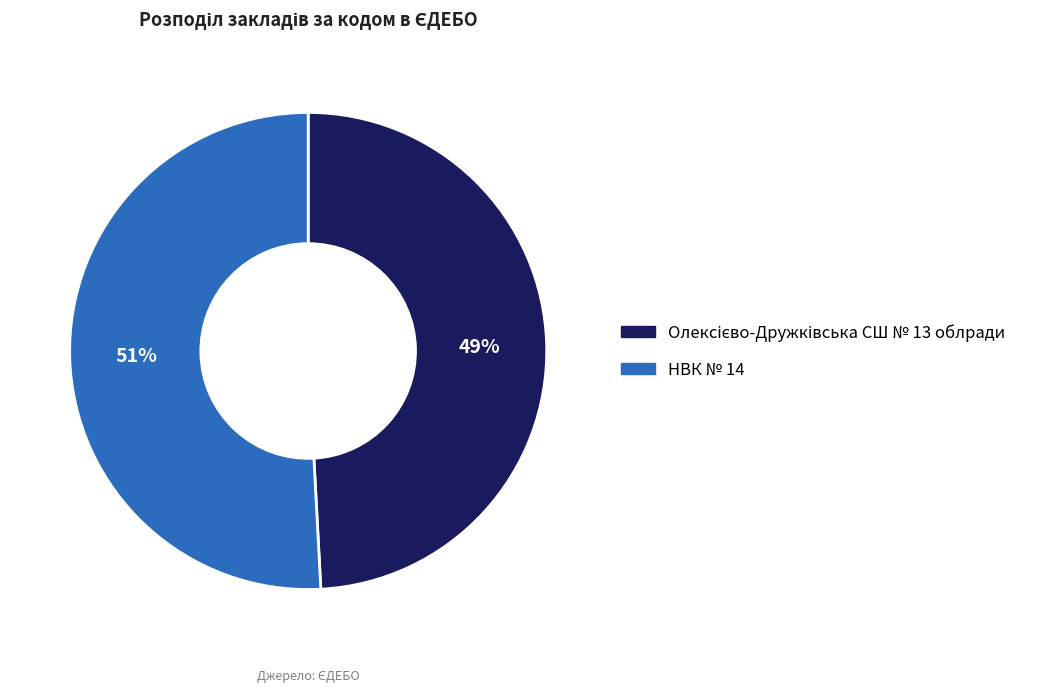

To the nearest percent, what percentage of the pie is НВК № 14?

51%